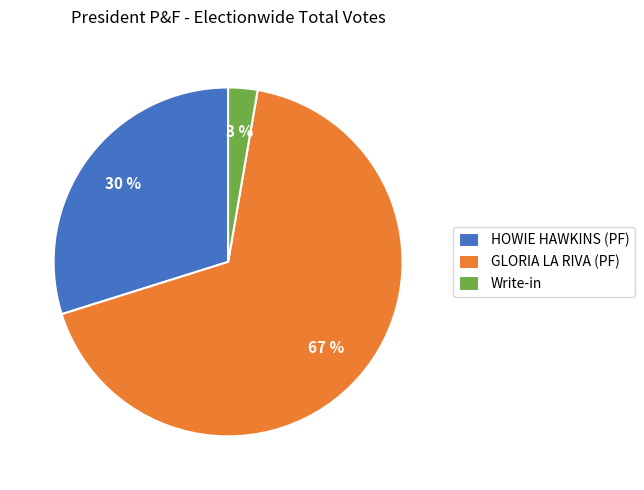

How many segments does this pie chart have?

3